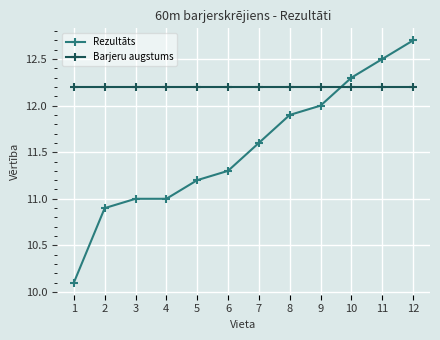

What value does the Rezultāts series have at 1?

10.1